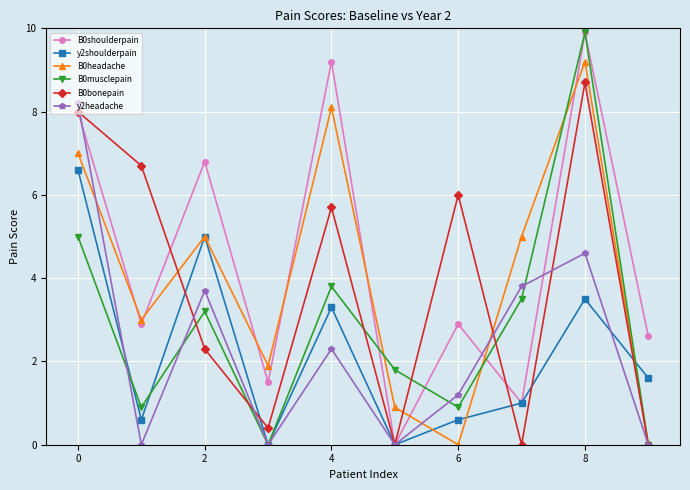

True or false: B0musclepain has more than 0 interior local peaks.

True